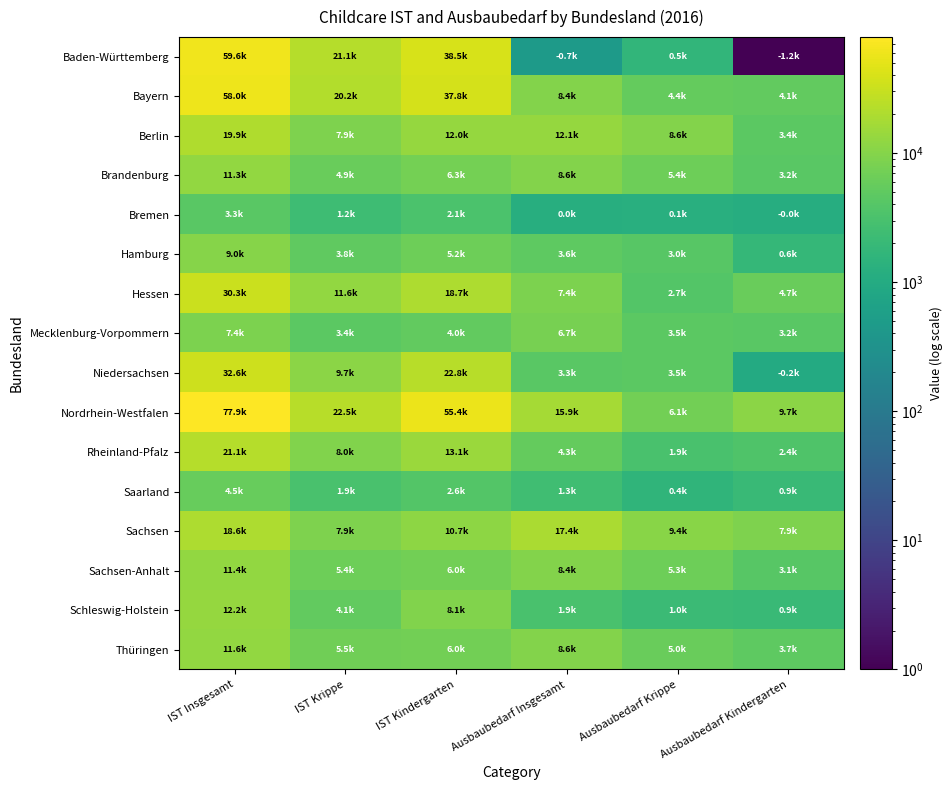

Which has a higher value, IST Krippe or IST Kindergarten?

IST Kindergarten